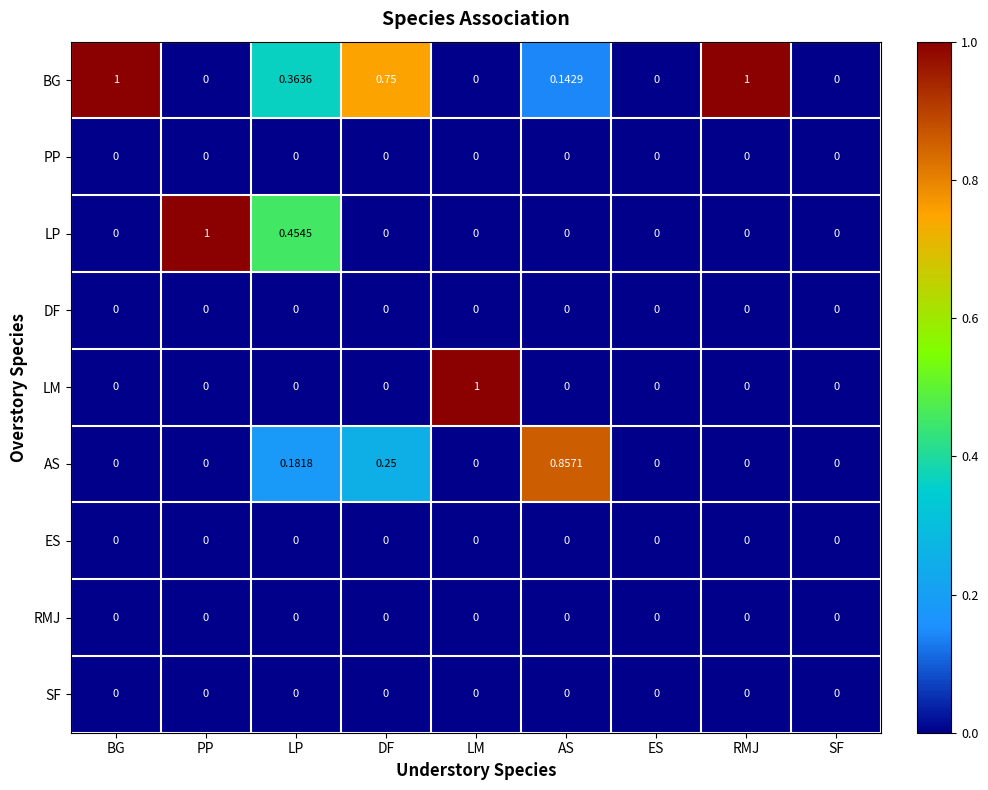

Which series has the largest total across all categories?

BG